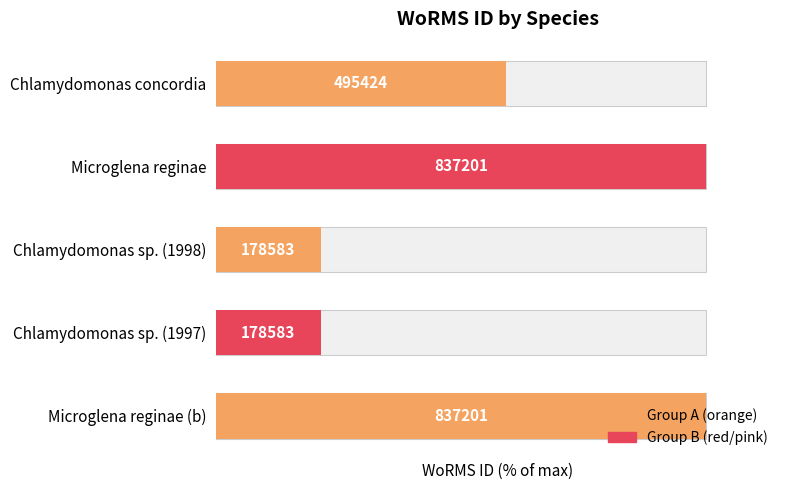

True or false: the data shows 21.3 at 3.

True